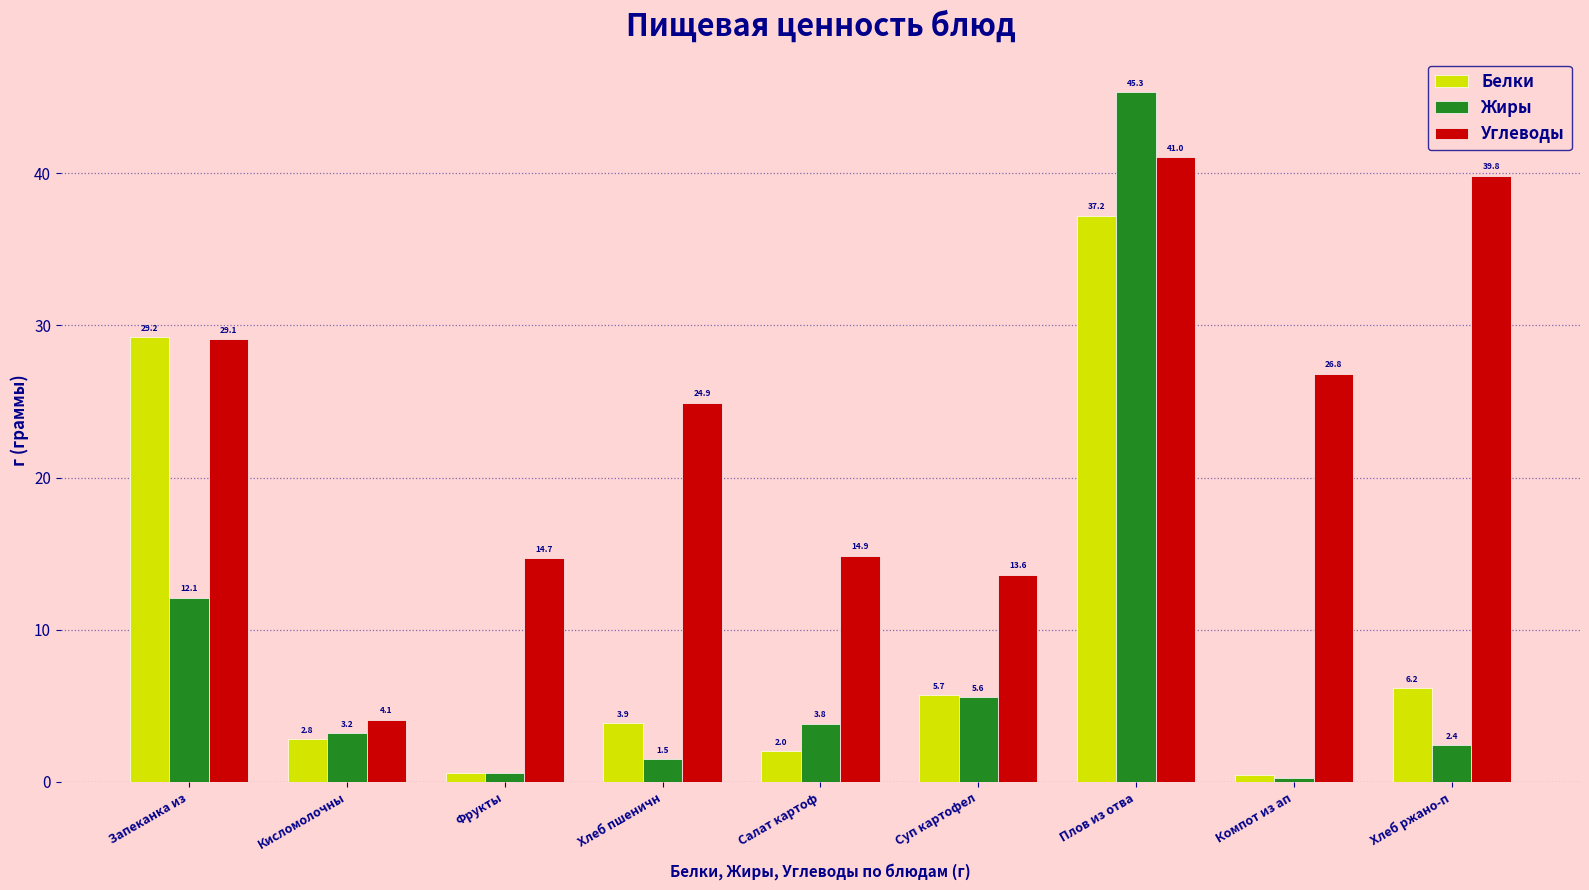

At how many categories does at least one series exceed 20?

5